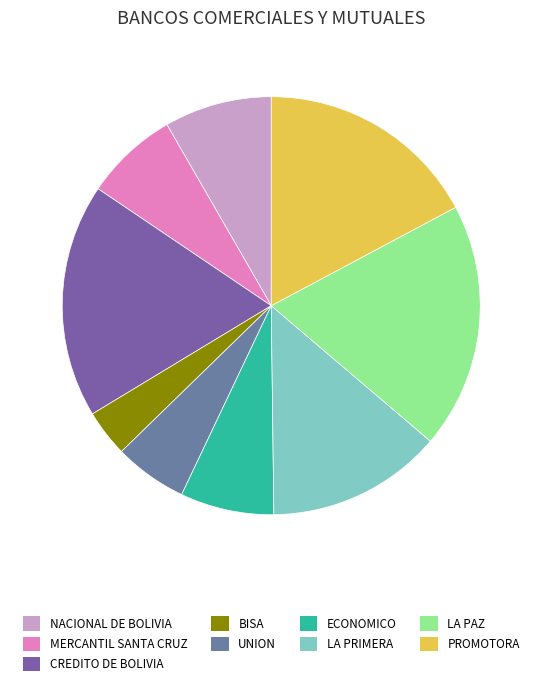

How many segments does this pie chart have?

9